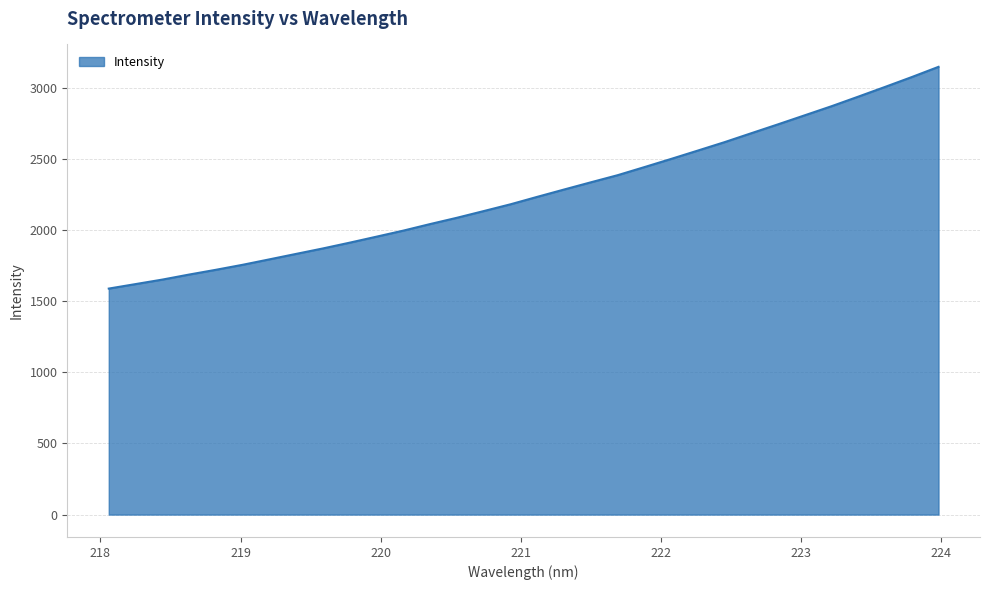

What is the difference between the second highest and minimum values?

1485.9